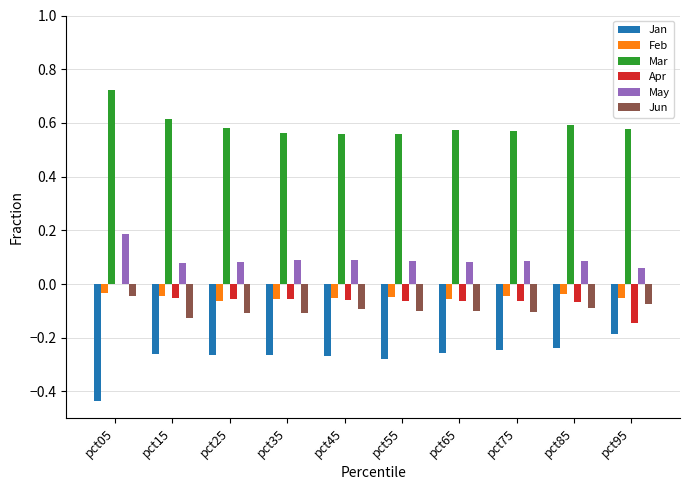

The May series shows 0.1 at pct95. True or false?

True